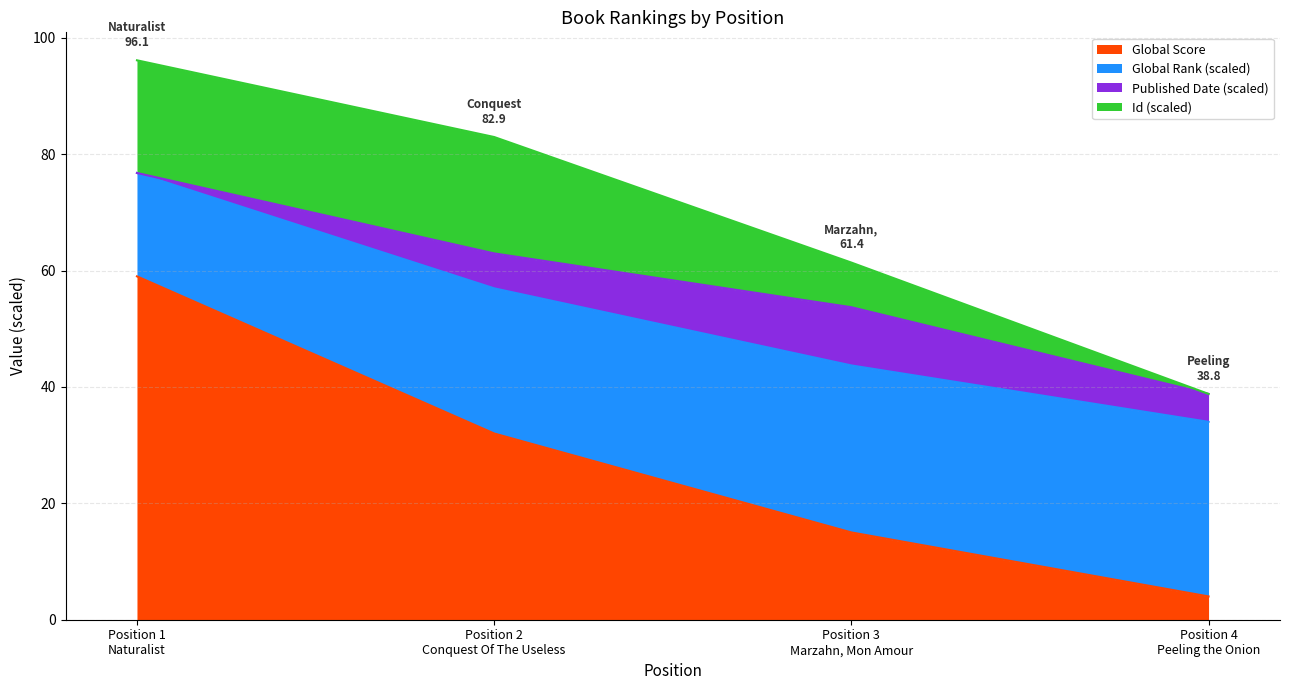

What is the maximum value for Global Score?

59.0